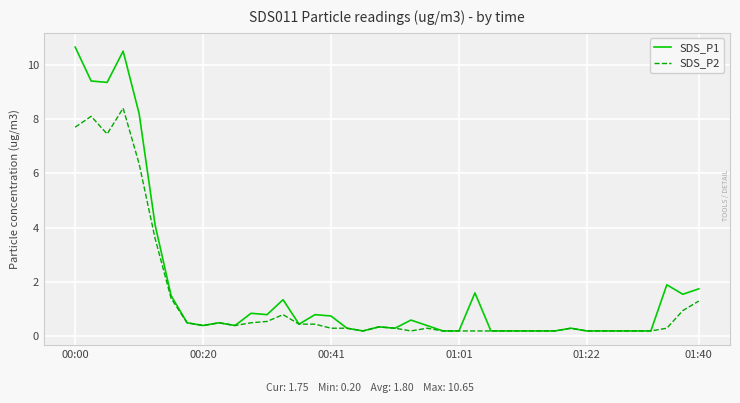

What is the highest value of the SDS_P2 series?

8.4